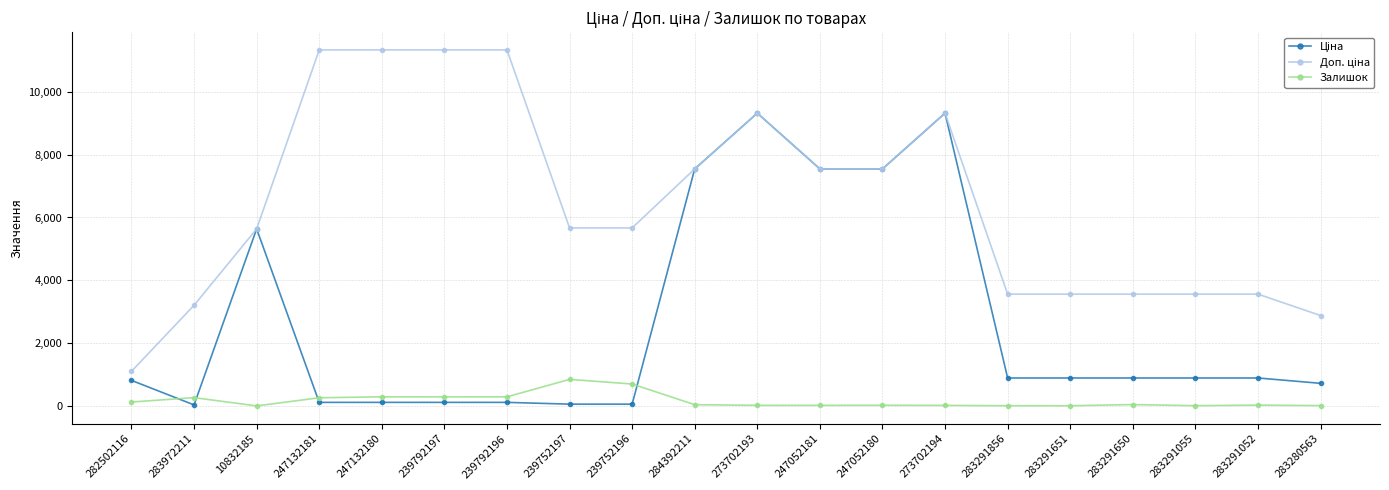

What is the greatest value displayed?

11334.0